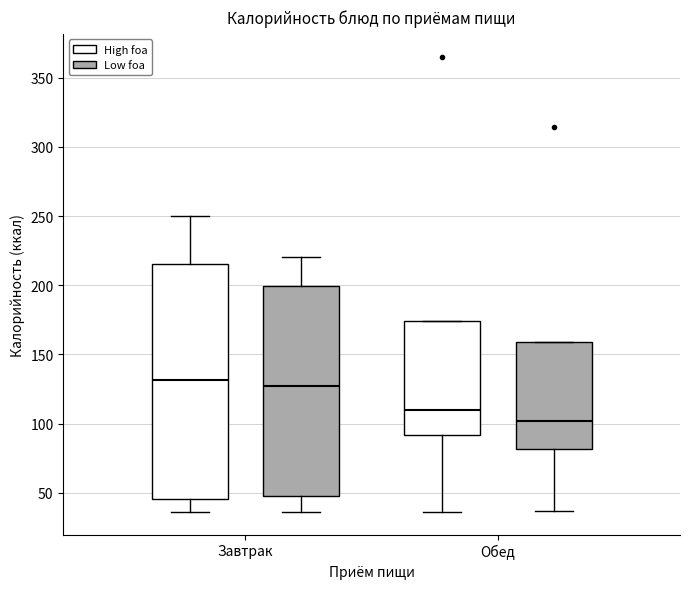

Which box has the lowest median line?

Обед (Low foa)